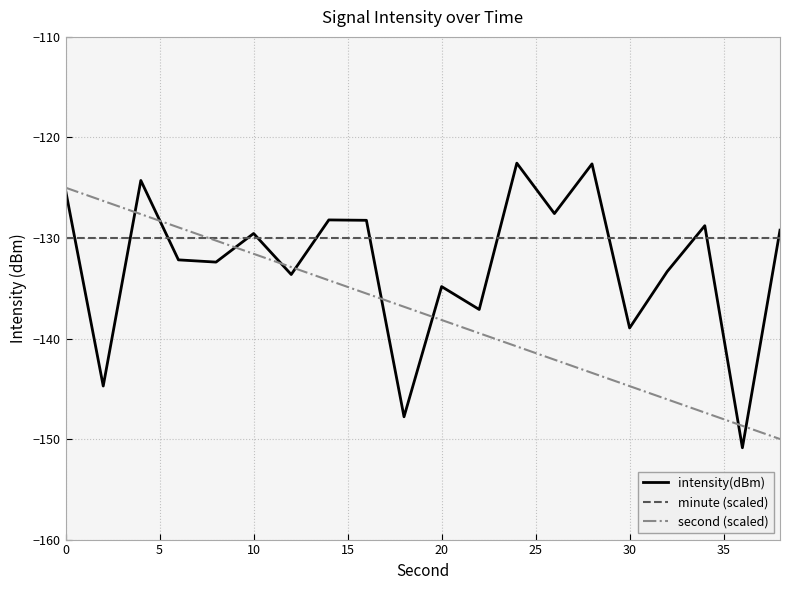

Rank the series by their average value, from lowest to highest.

second (scaled), intensity(dBm), minute (scaled)